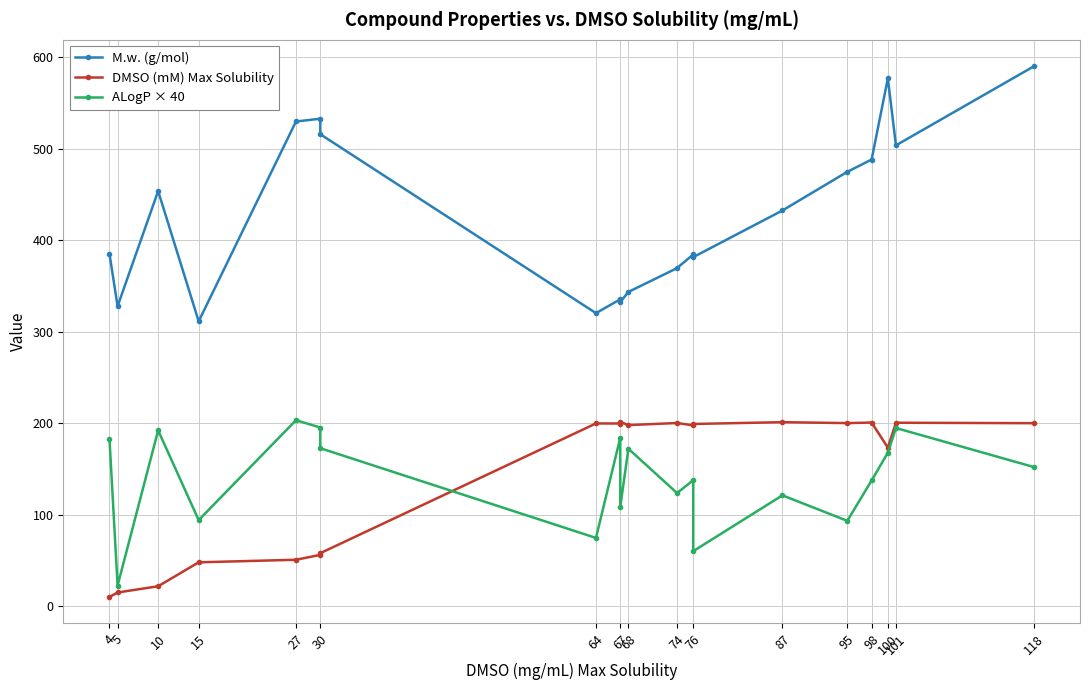

What is the value of the ALogP × 40 point at the 14th from the left?

137.9